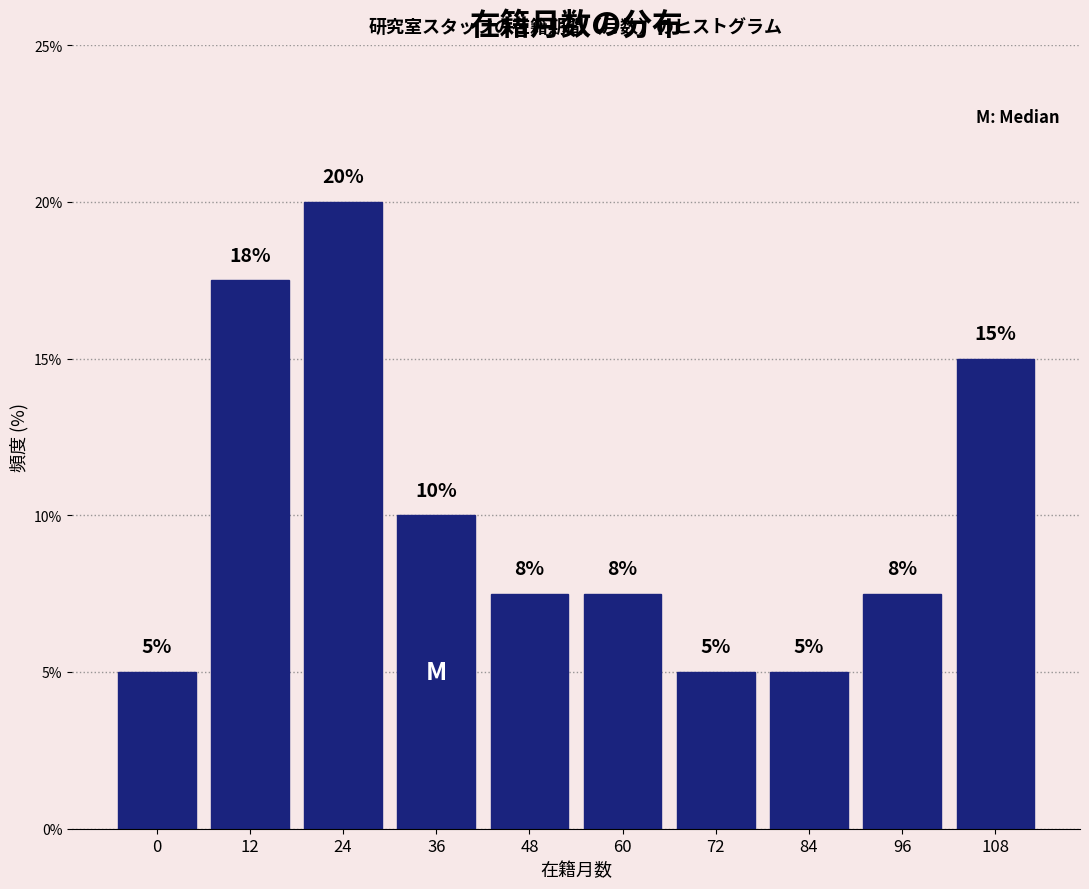

What is the value of the 6th bar from the left?

7.5